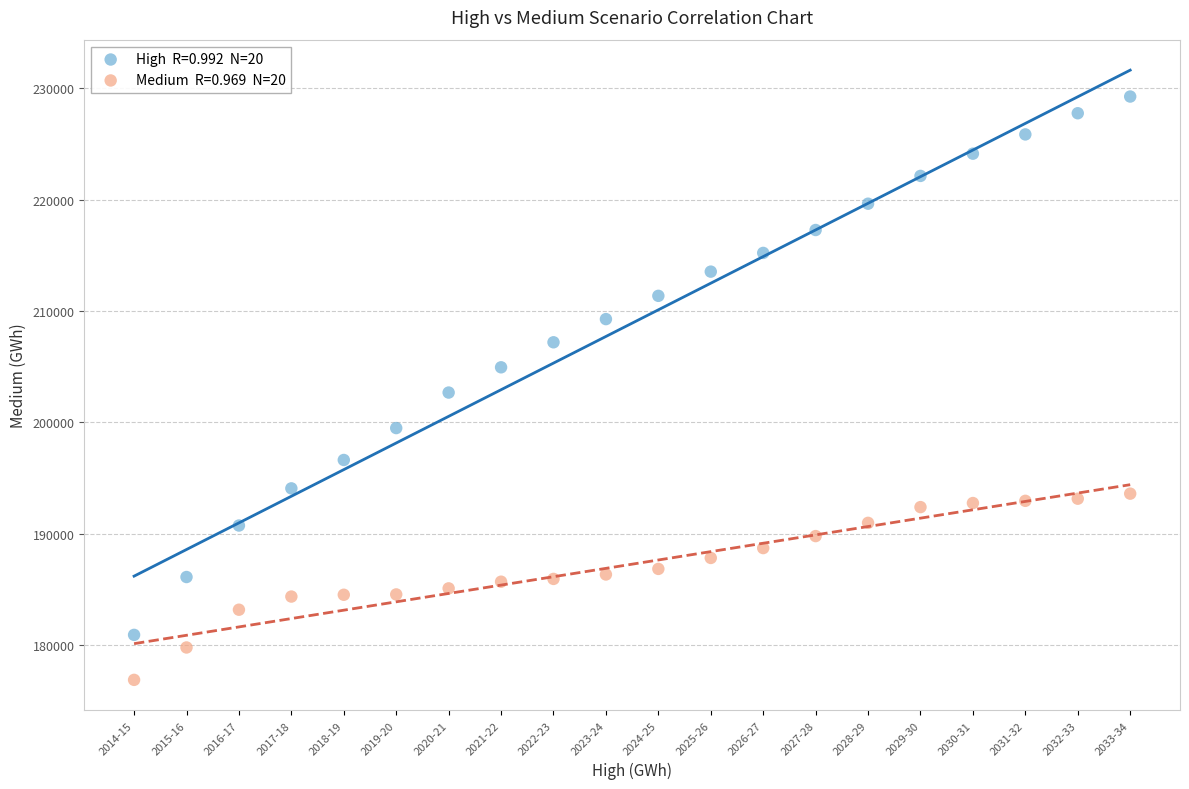

Across all data points, what is the range of Y values (max minus min)?

52392.1